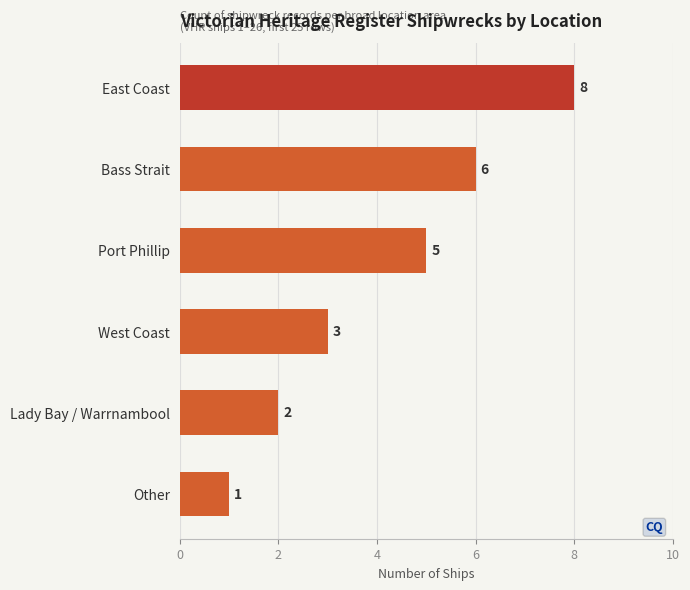

The chart shows a value of 1 at Other. True or false?

True